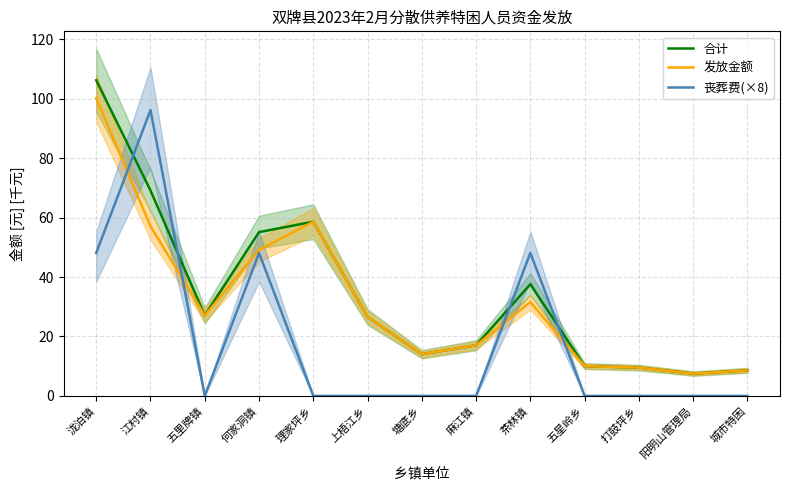

Reading right to left, transcribe all the data shown in this chart.

合计: 8.6	7.5	9.5	10.0	37.6	17.0	14.0	26.6	58.6	55.1	27.1	69.1	106.2
发放金额: 8.6	7.5	9.5	10.0	31.6	17.0	14.0	26.6	58.6	49.1	27.1	57.1	100.2
丧葬费(×8): 0.0	0.0	0.0	0.0	48.1	0.0	0.0	0.0	0.0	48.1	0.0	96.2	48.1